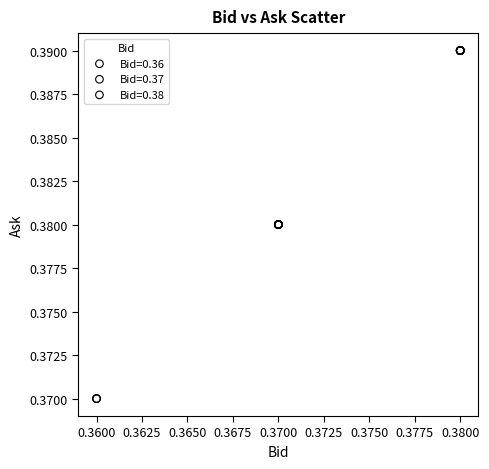

What are all the series names shown in the legend?

Bid=0.36, Bid=0.37, Bid=0.38